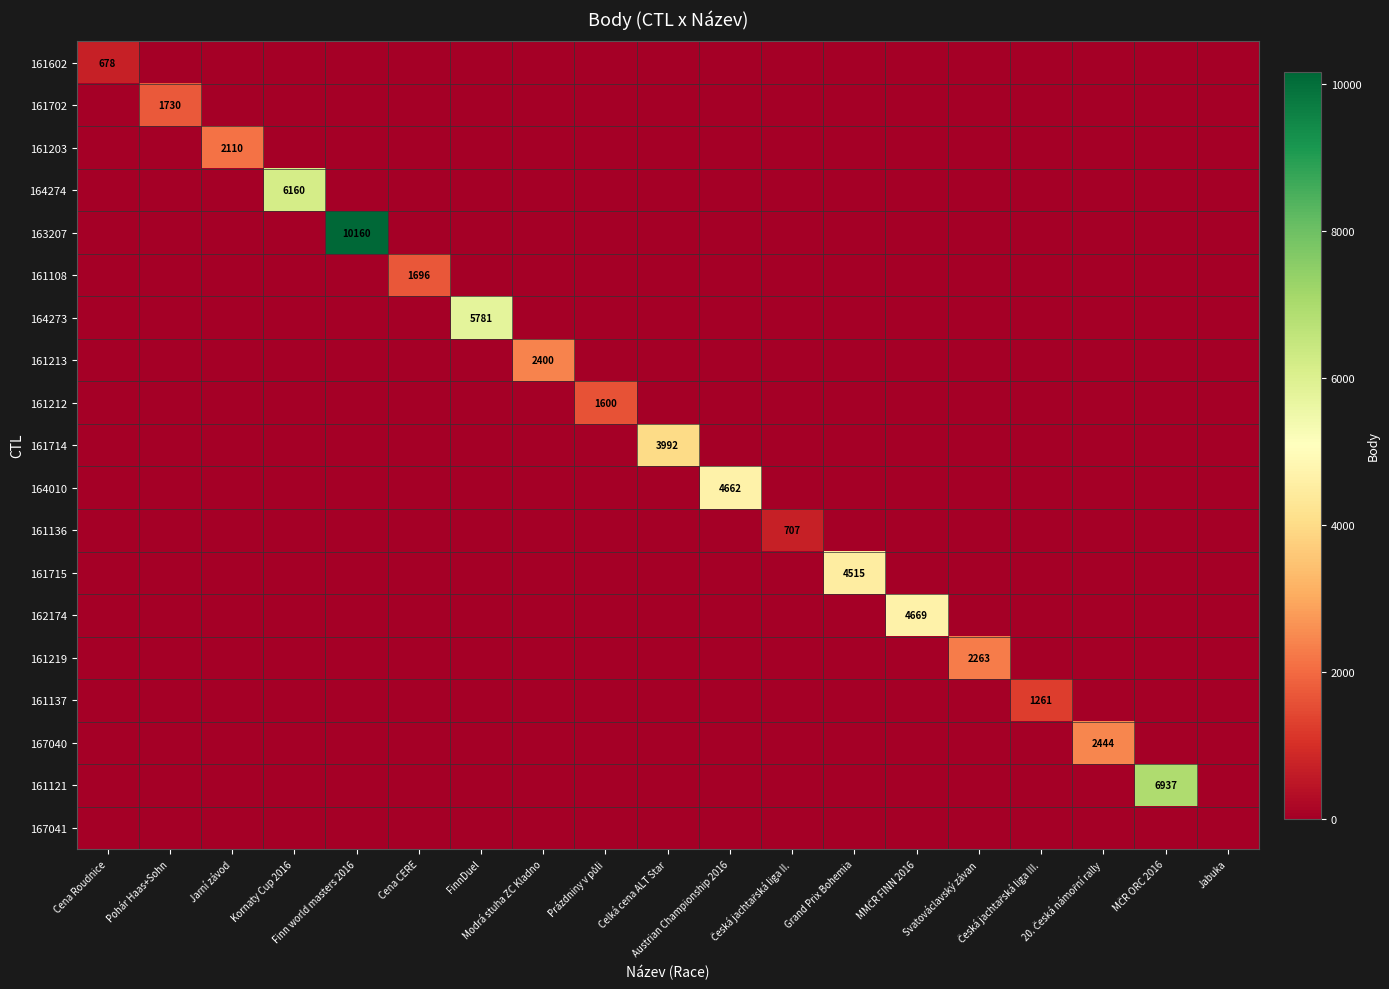

What is the sum of all 161219 values?

2263